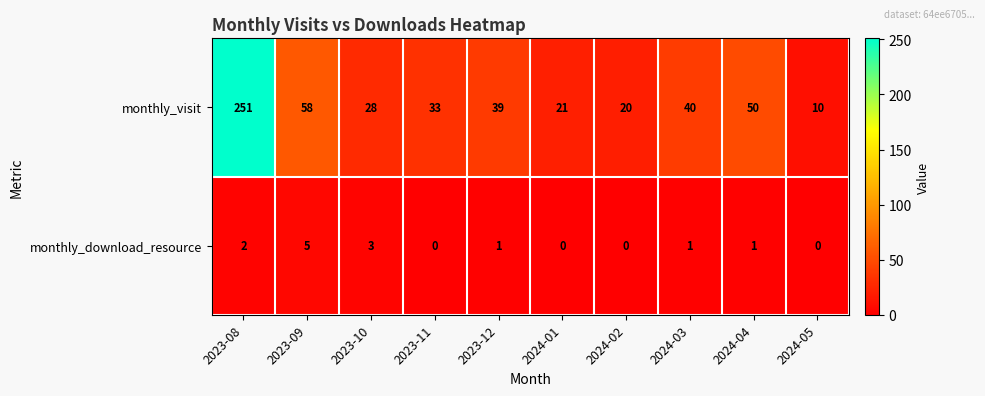

What is the total value across all series at 2023-10?

31